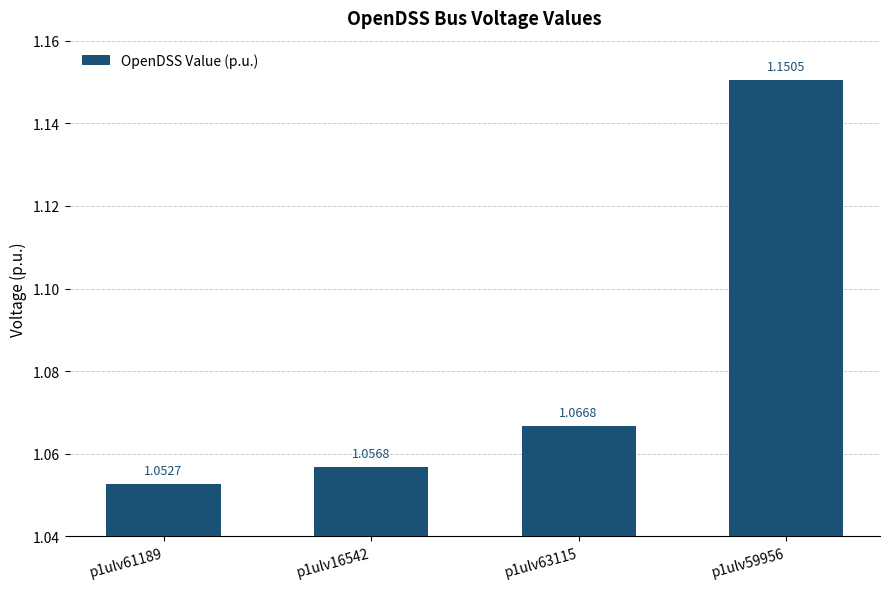

What position from the left is p1ulv59956?

4